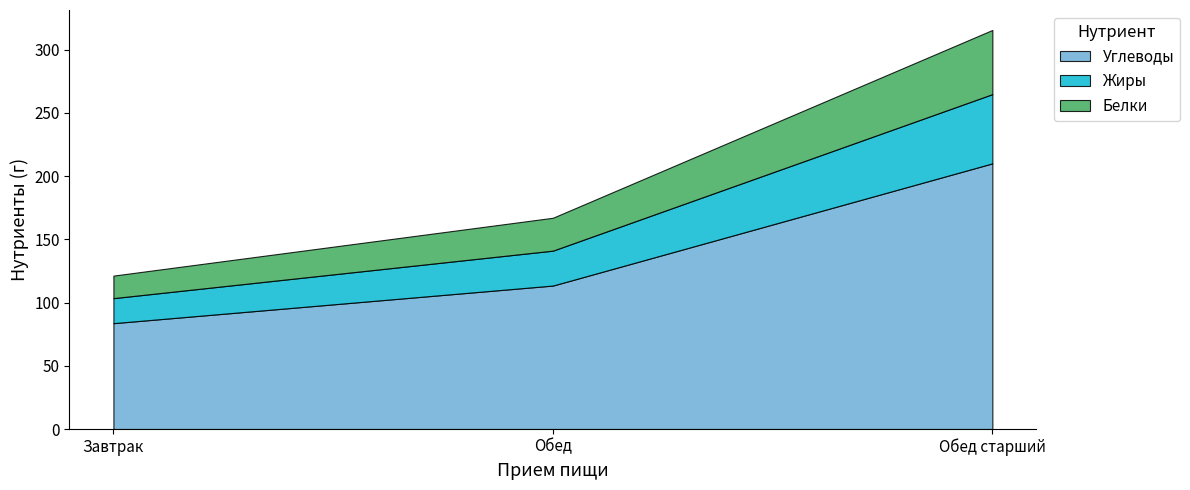

Reading right to left, list all the values displayed in this chart.

Углеводы: Обед старший=210.0	Обед=113.4	Завтрак=83.7
Жиры: Обед старший=54.7	Обед=27.6	Завтрак=19.8
Белки: Обед старший=50.7	Обед=26.0	Завтрак=17.8